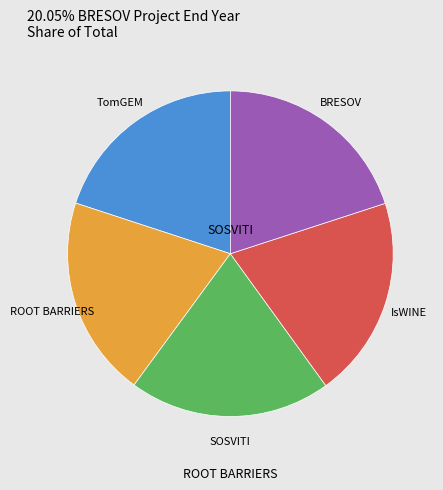

Does any single category account for the majority?

No